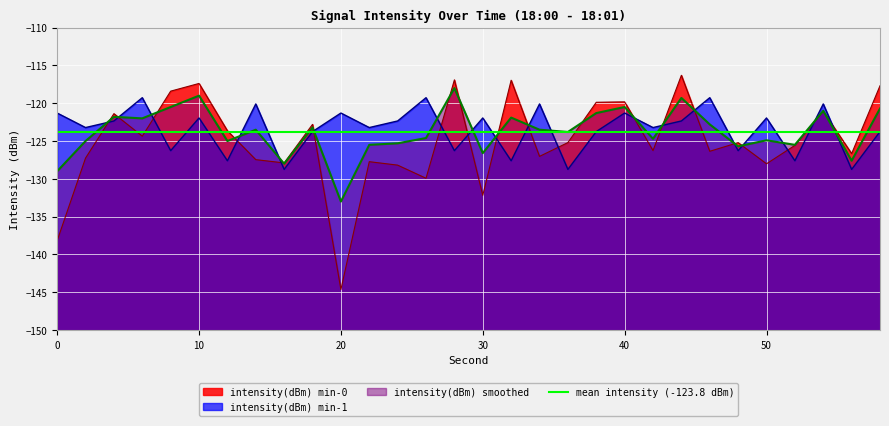

Which series has the widest spread of values?

intensity(dBm) min-0